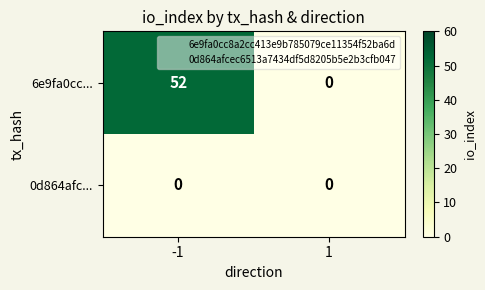

Reading left to right, extract all data points from this chart.

6e9fa0cc...: -1=52	1=0
0d864afc...: -1=0	1=0